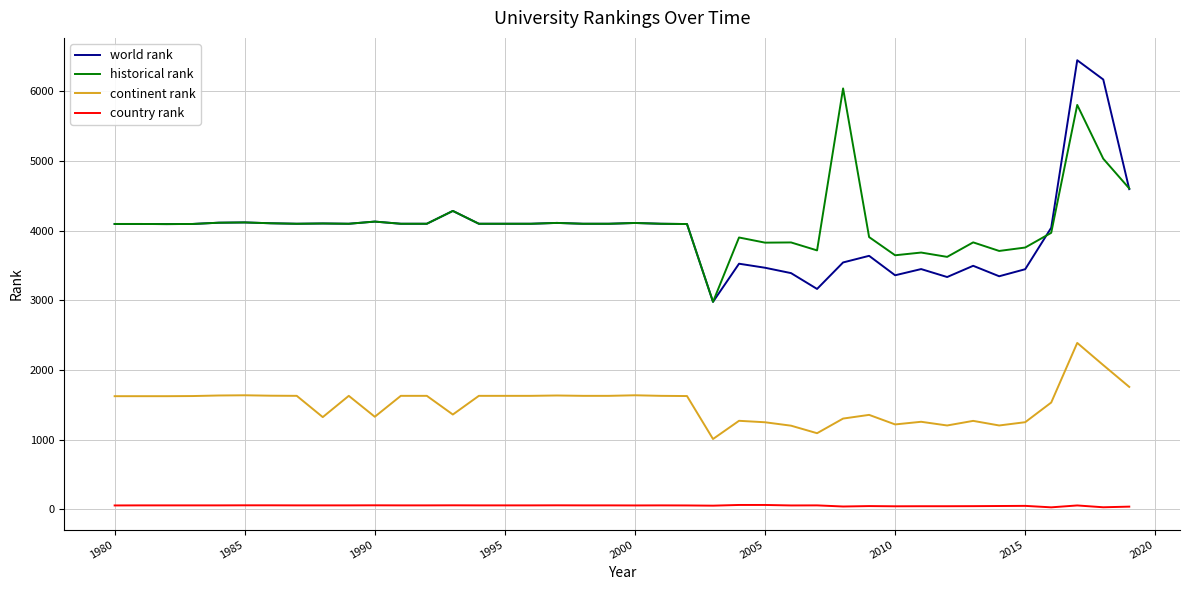

Rank the series by their maximum value, from lowest to highest.

country rank, continent rank, historical rank, world rank